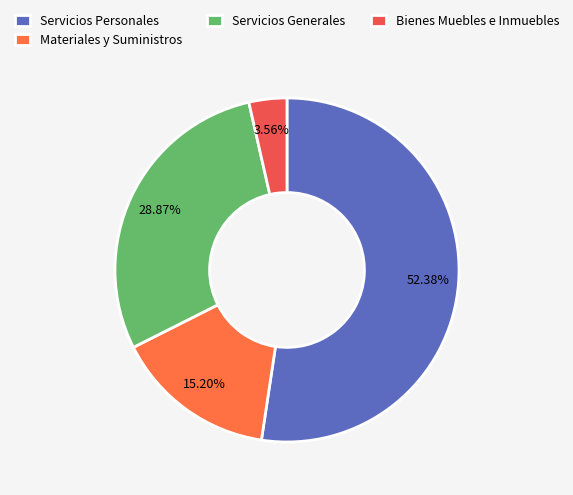

To the nearest percent, what percentage of the pie is Servicios Generales?

29%